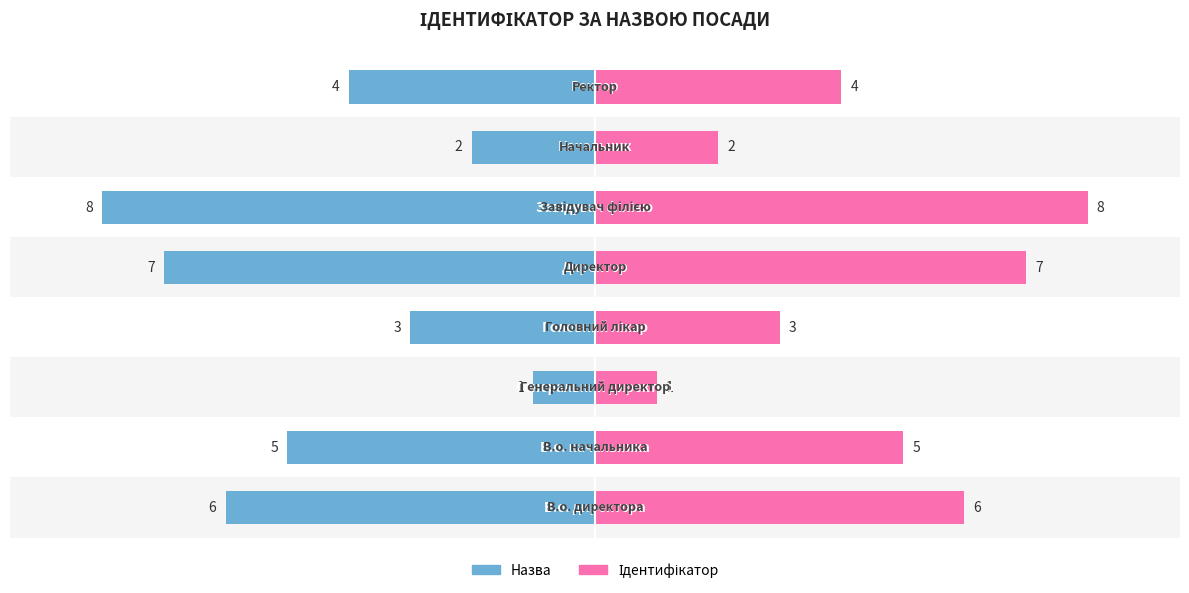

At how many categories does at least one series exceed -61?

8